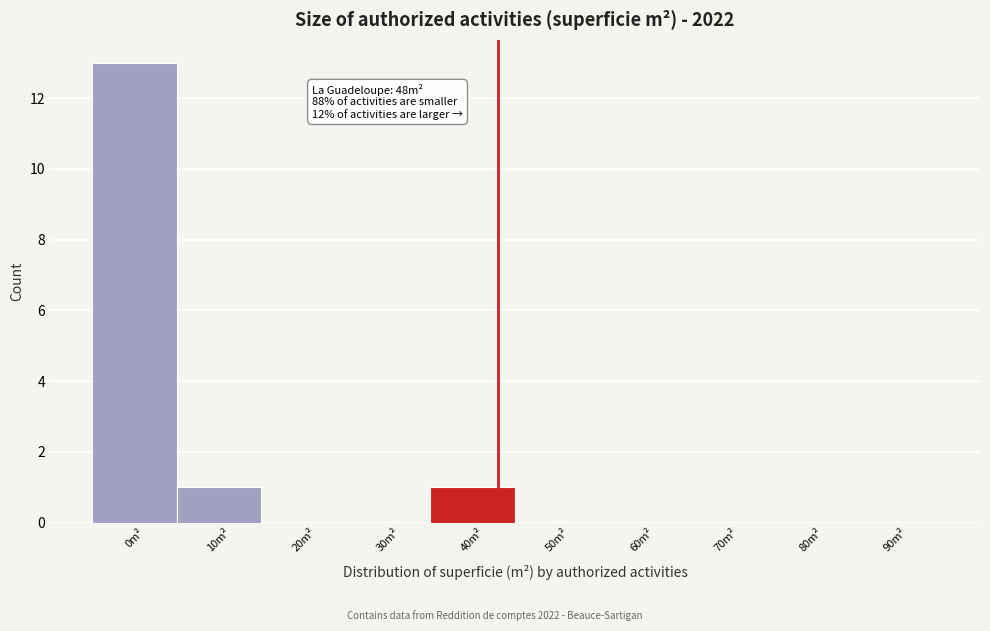

Reading left to right, list all the values displayed in this chart.

0m²=13	10m²=1	20m²=0	30m²=0	40m²=1	50m²=0	60m²=0	70m²=0	80m²=0	90m²=0